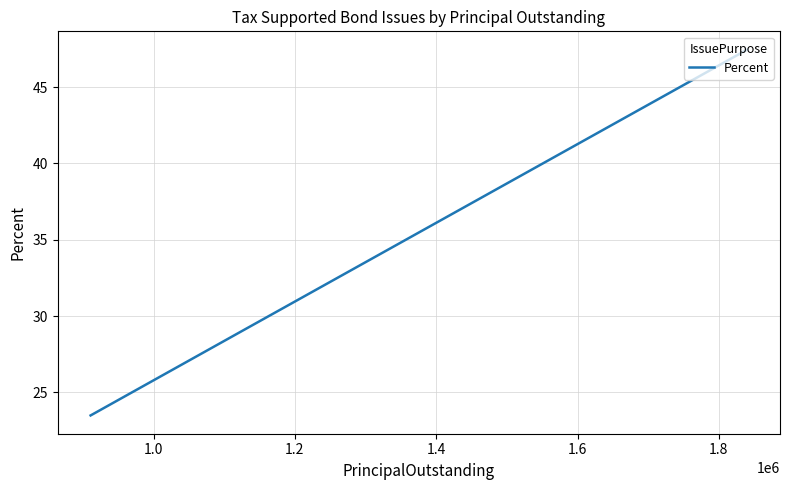

What is the label of the 2nd point from the right?

1.0